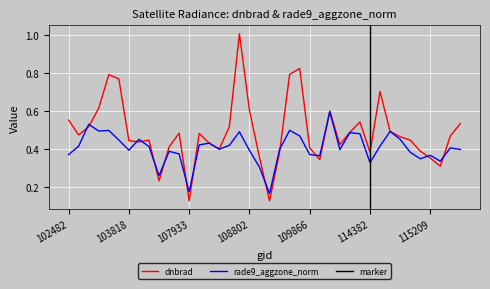

At which label is dnbrad closest to 0?

107933